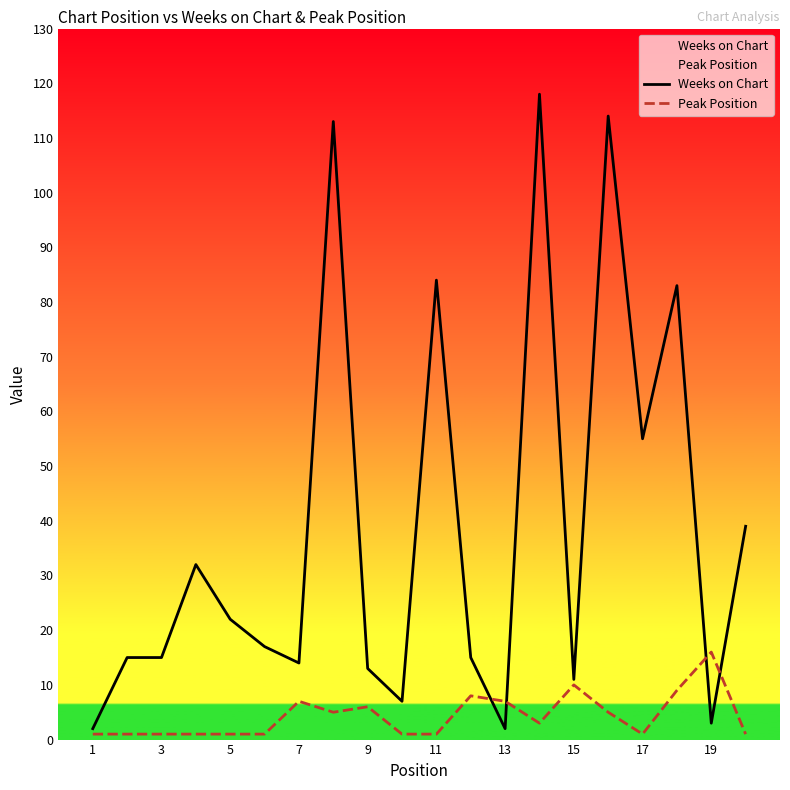

What is the difference between the maximum and minimum values in the Weeks on Chart series?

116